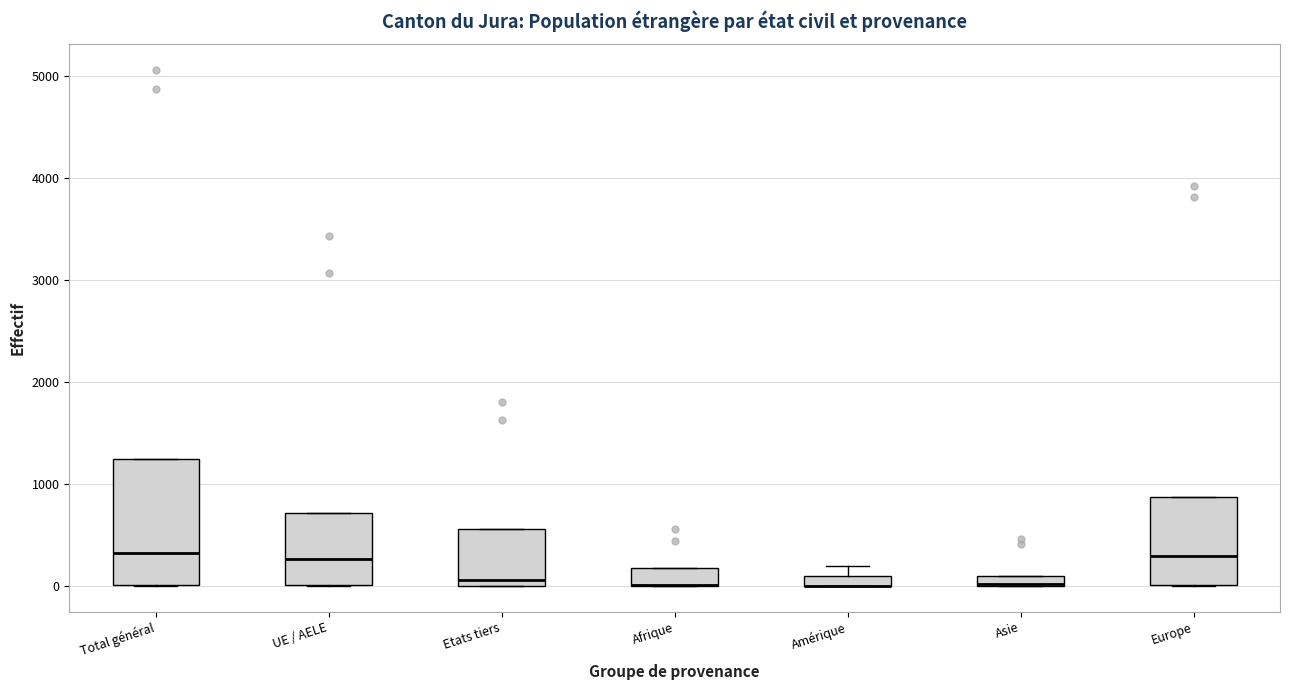

Where is the upper edge of the box for Amérique on the y-axis? The values are not printed on the chart, so give them approximately, as read against the axis.

100